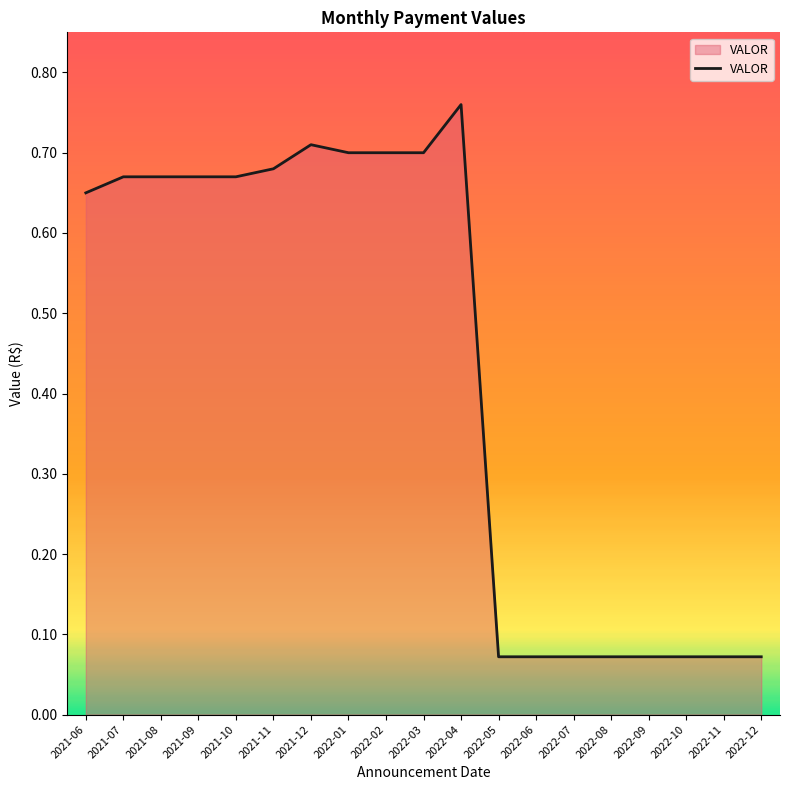

What position from the right is 2021-08?

17